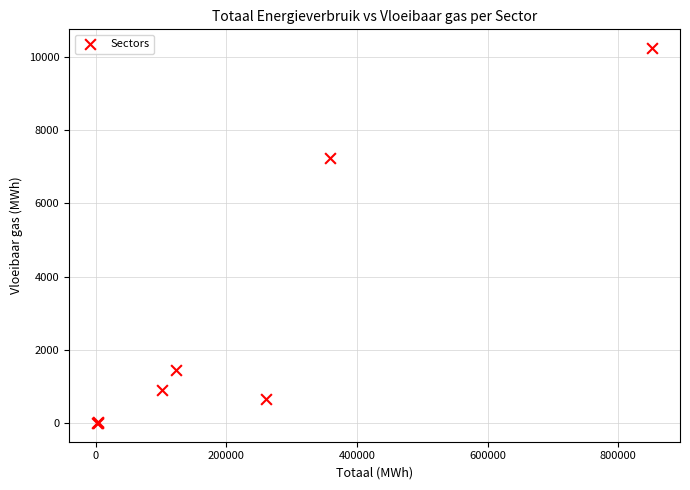

What Y value in the scatter plot is closest to 5119?

7225.6